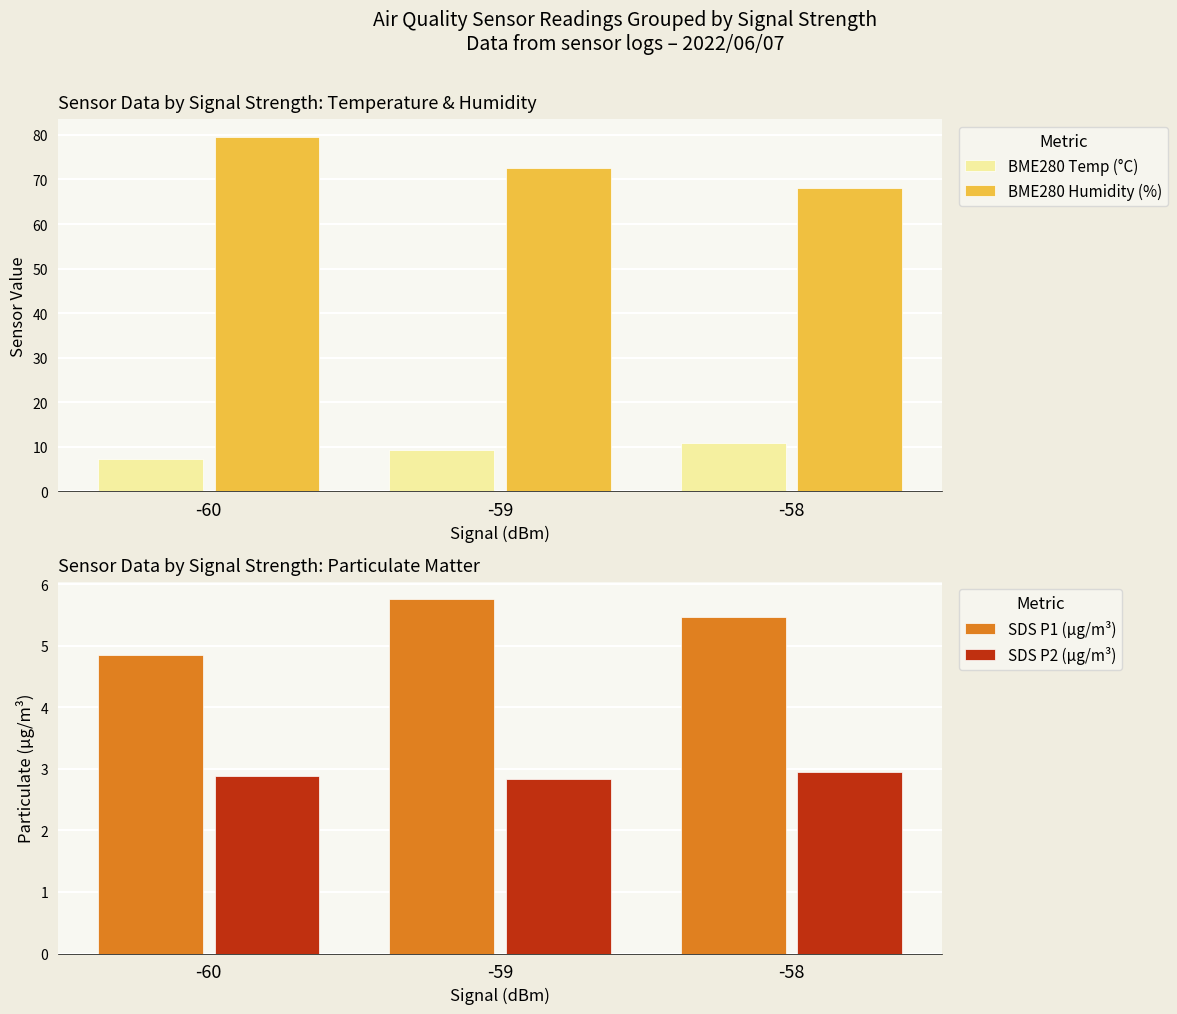

Does the chart contain any negative values?

No